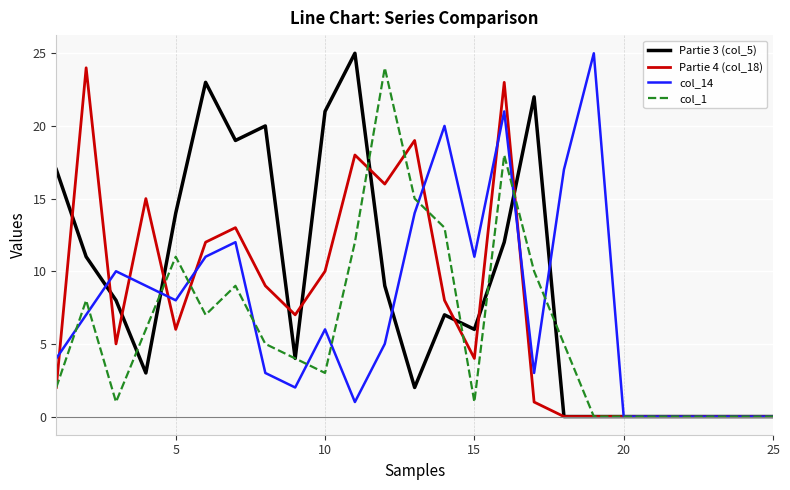

Which series has the largest total across all categories?

Partie 3 (col_5)